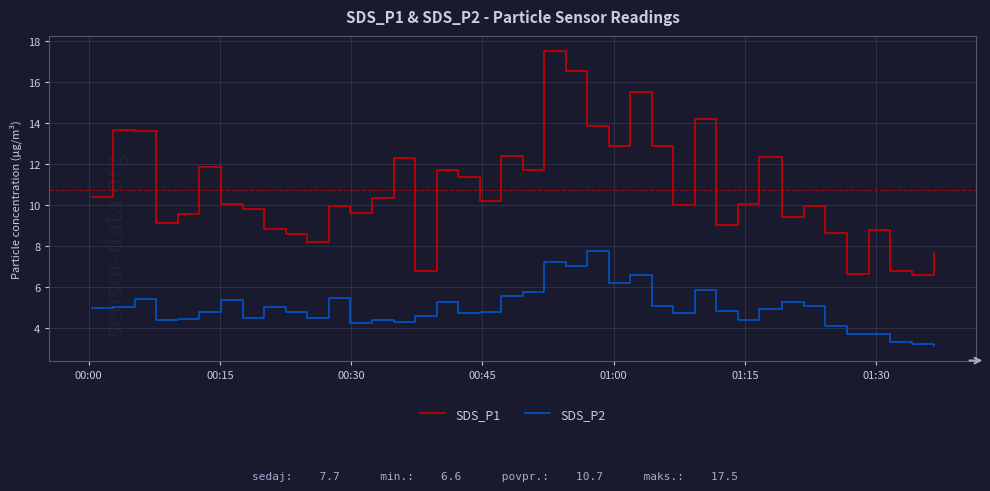

What is the difference between the maximum and minimum values in the SDS_P2 series?

4.6